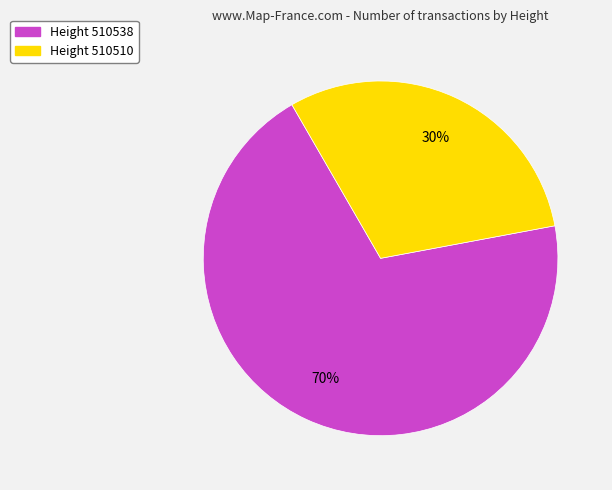

Does any single category account for the majority?

Yes